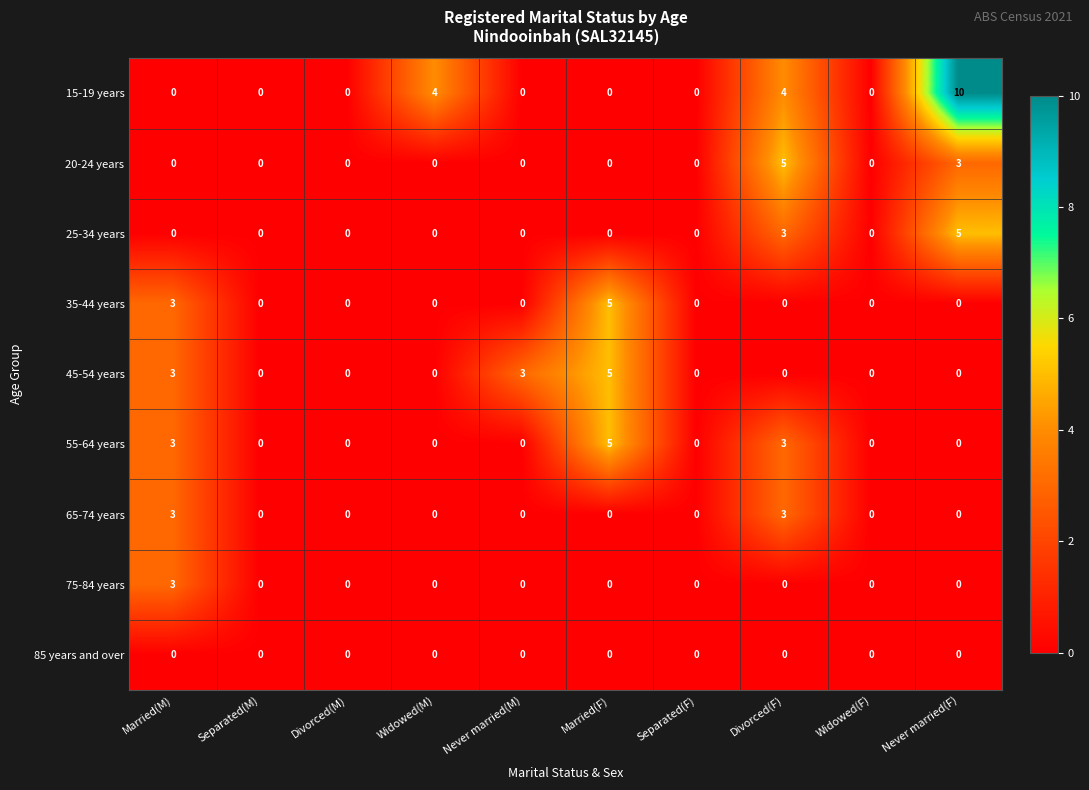

Count the number of data series in this chart.

9